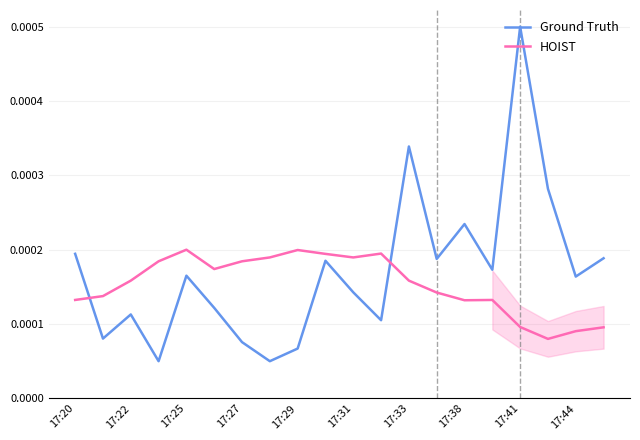

After their last crossing, which series has the higher values: Ground Truth or HOIST?

Ground Truth